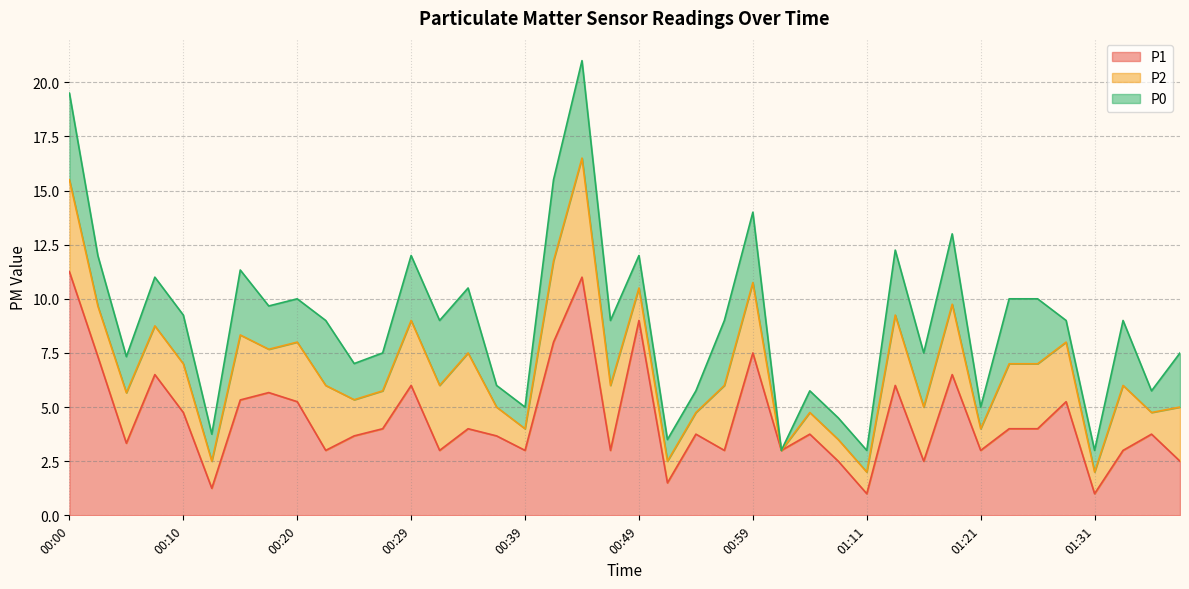

What is the label of the 9th point from the right?

01:19